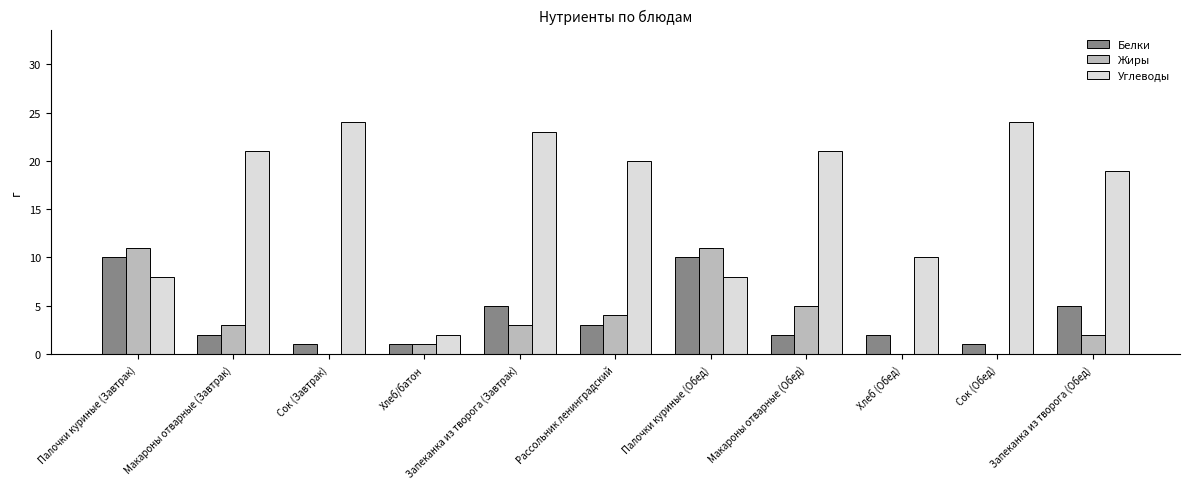

Where does the Жиры series first go above 3?

Палочки куриные (Завтрак)